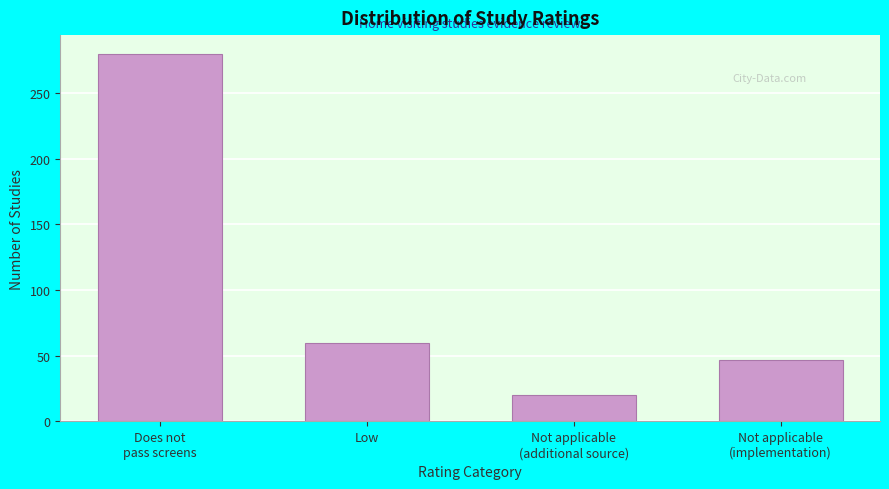

Reading left to right, list all the values displayed in this chart.

280	60	20	47